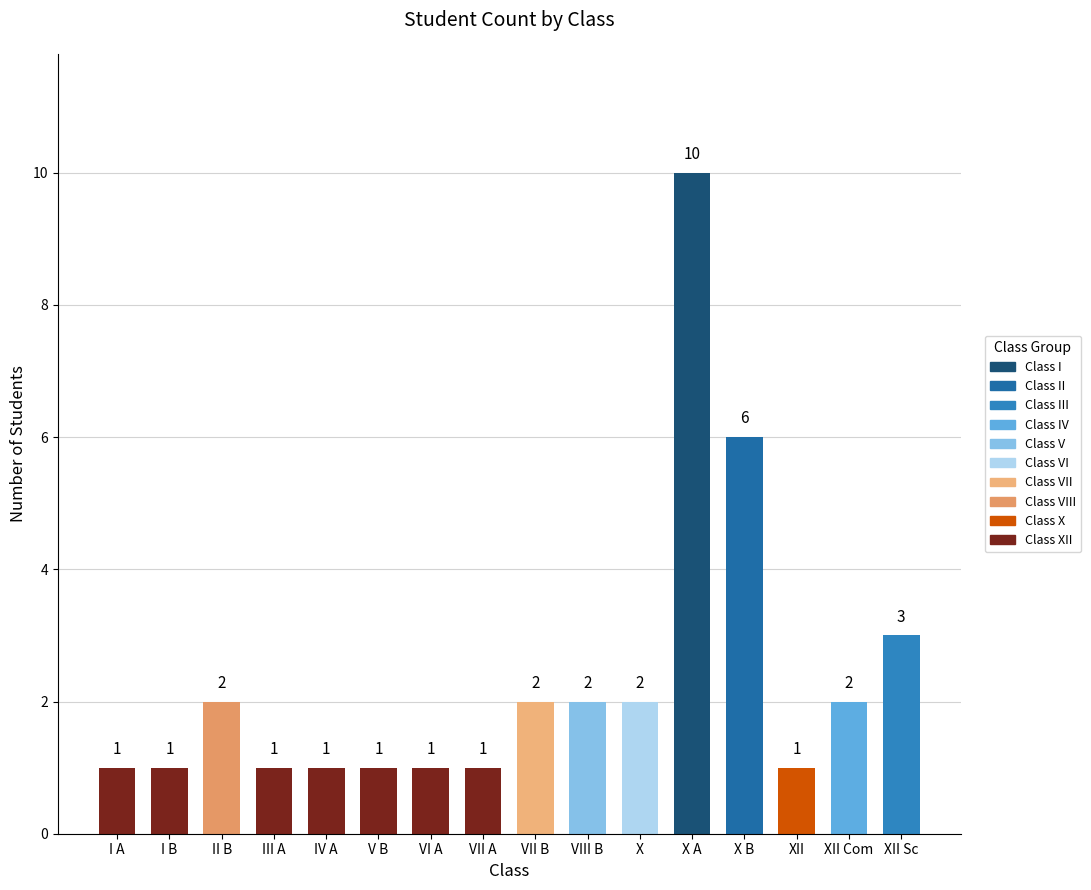

Where is the data nearest to the value 5?

X B